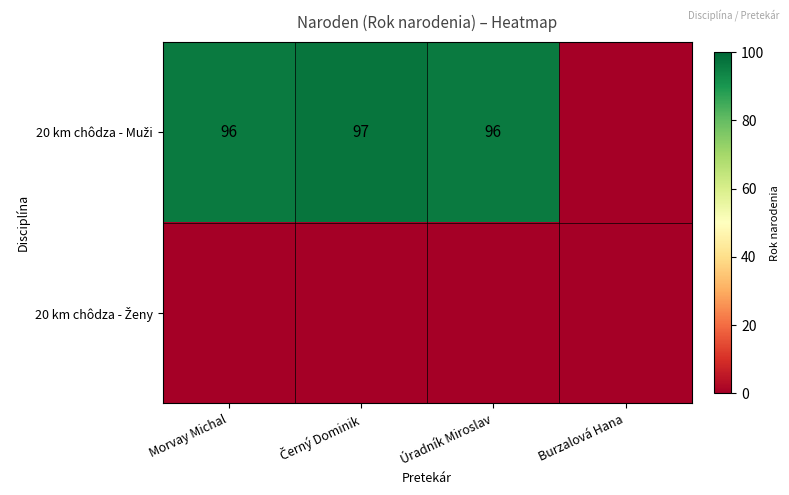

What is the sum of all 20 km chôdza - Muži values?

289